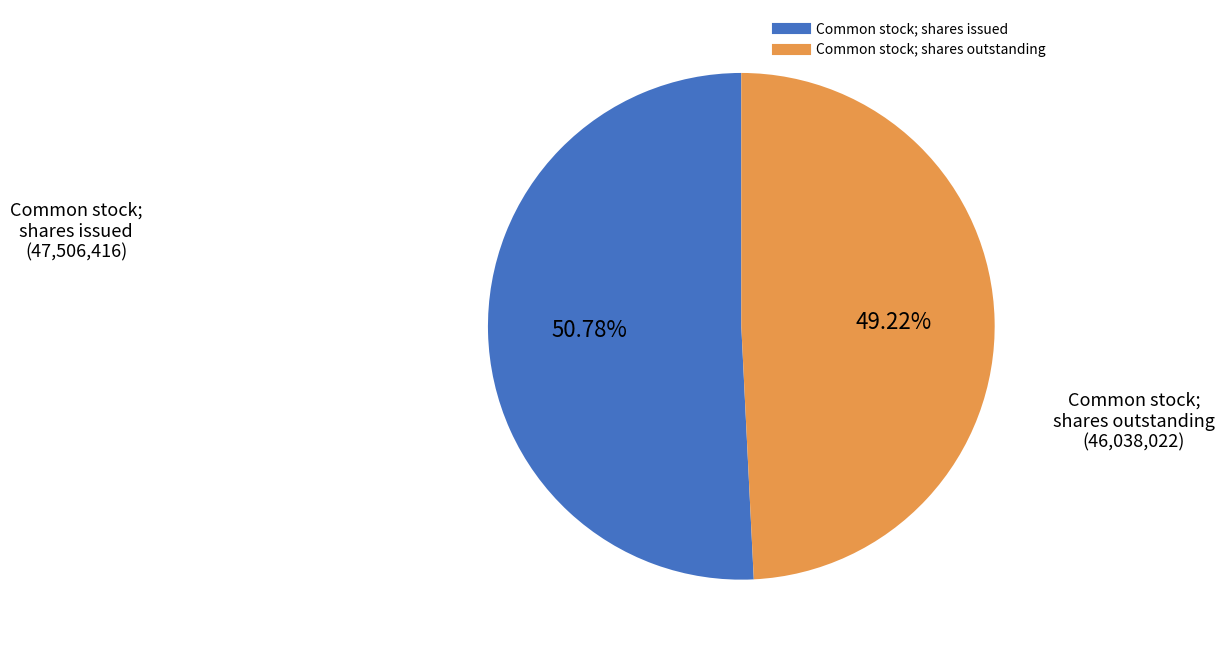

True or false: Common stock; shares issued accounts for 42% of the total.

False